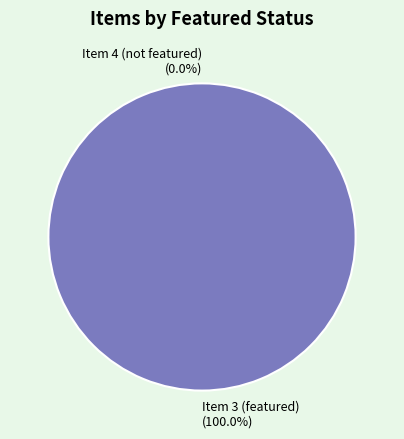

To the nearest percent, what is the difference between the Item 3 (featured) and Item 4 (not featured) slice percentages?

100%